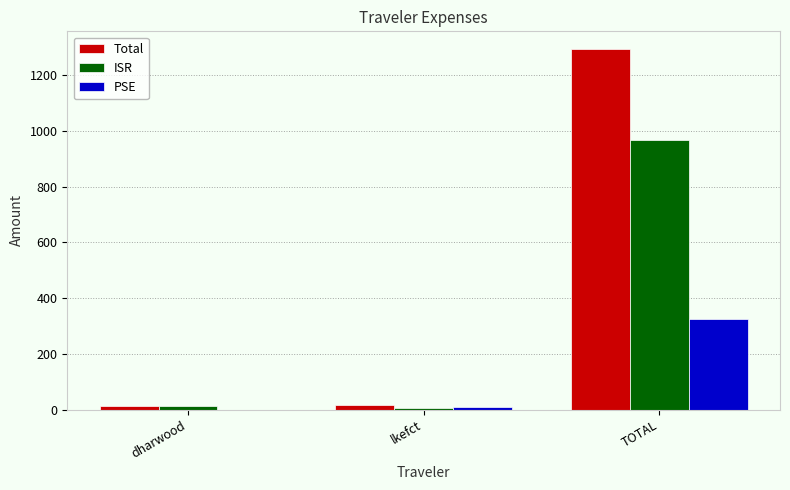

At which label does Total reach its peak?

TOTAL